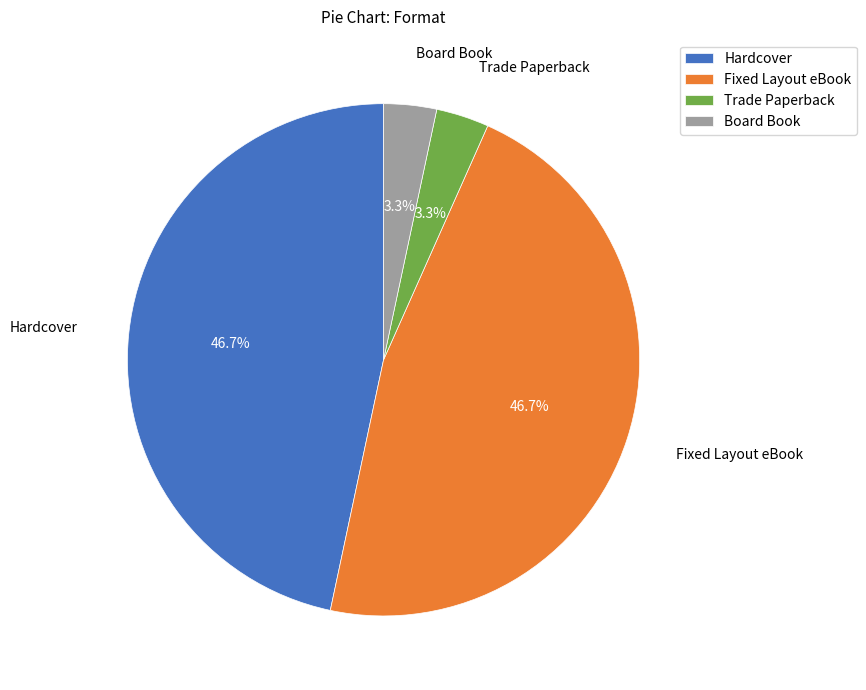

Between Hardcover and Board Book, which is larger?

Hardcover